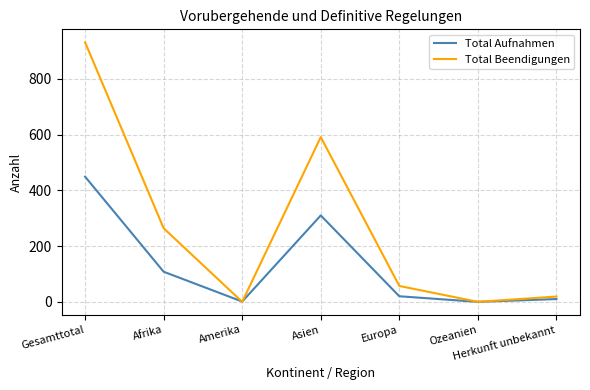

The Total Beendigungen series shows 0 at Ozeanien. True or false?

True